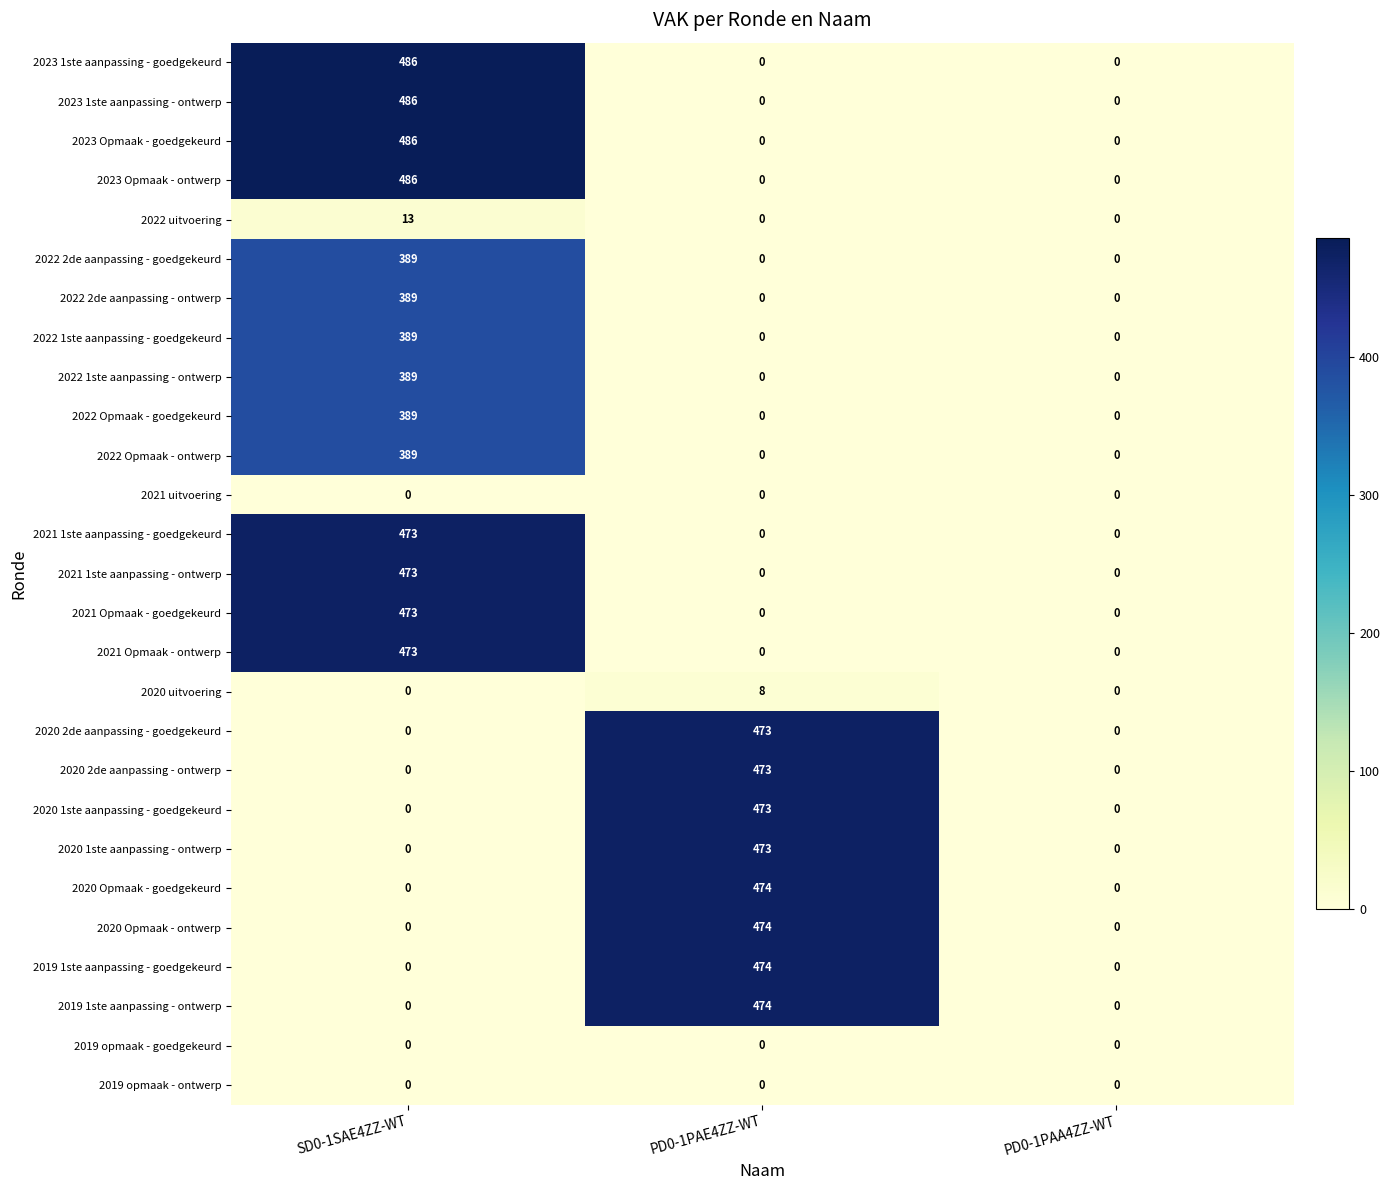

The value of 2019 opmaak - ontwerp at SD0-1SAE4ZZ-WT is 0. True or false?

True